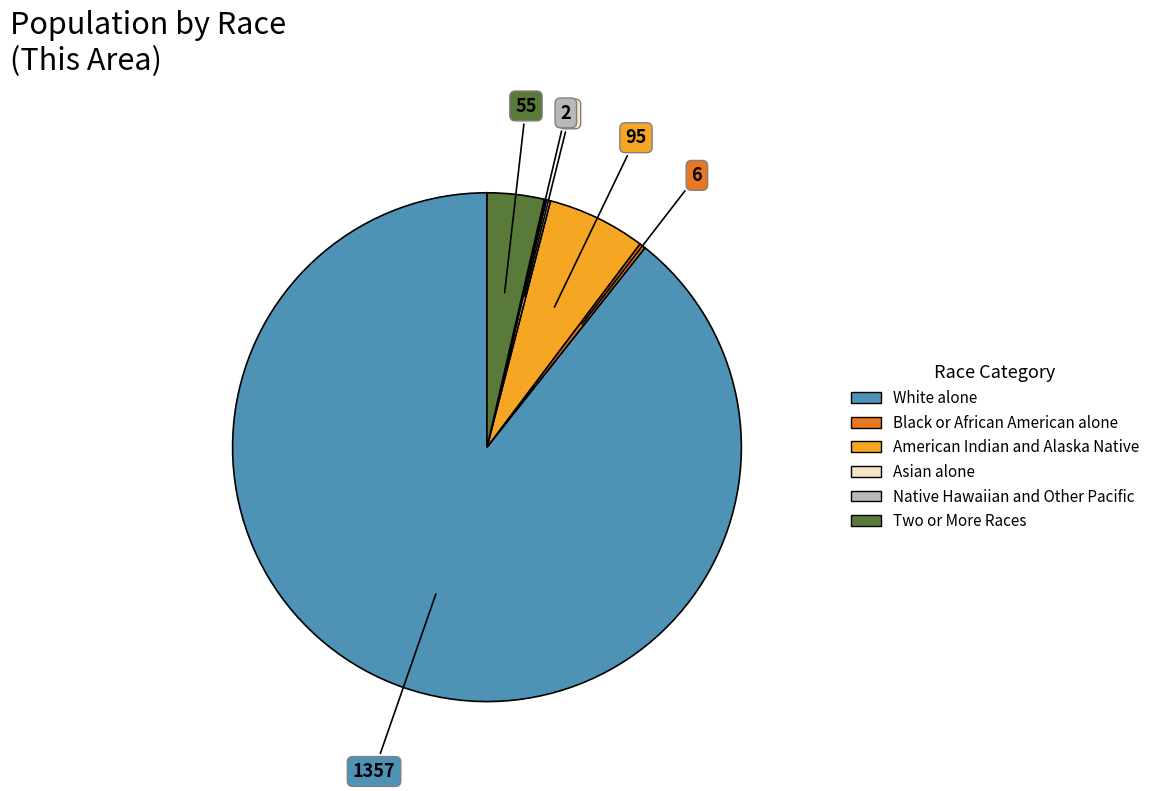

Is there a majority slice in this chart?

Yes